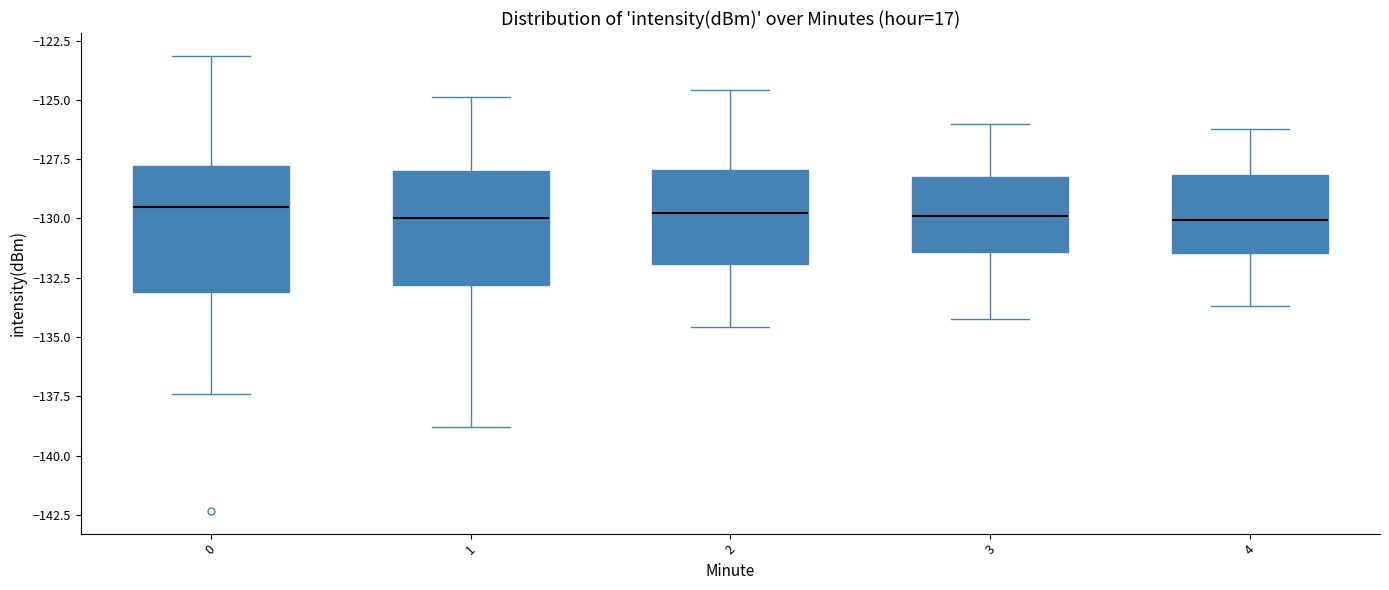

Where does the upper whisker of the box at x = 3 end on the y-axis? The values are not printed on the chart, so give them approximately, as read against the axis.

-126.0